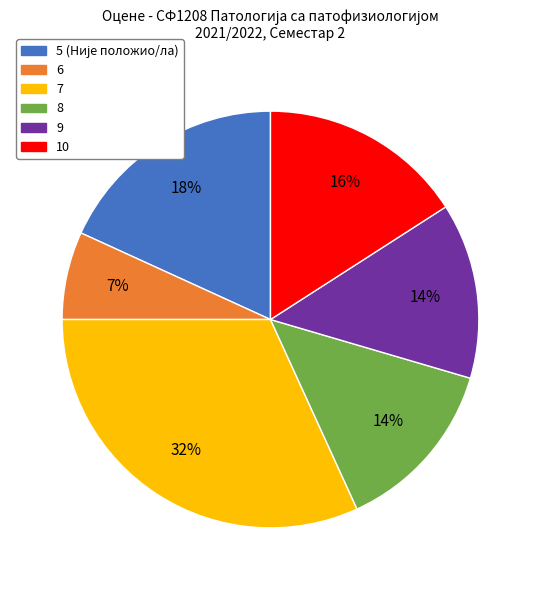

Which category has the smallest portion of the pie?

6